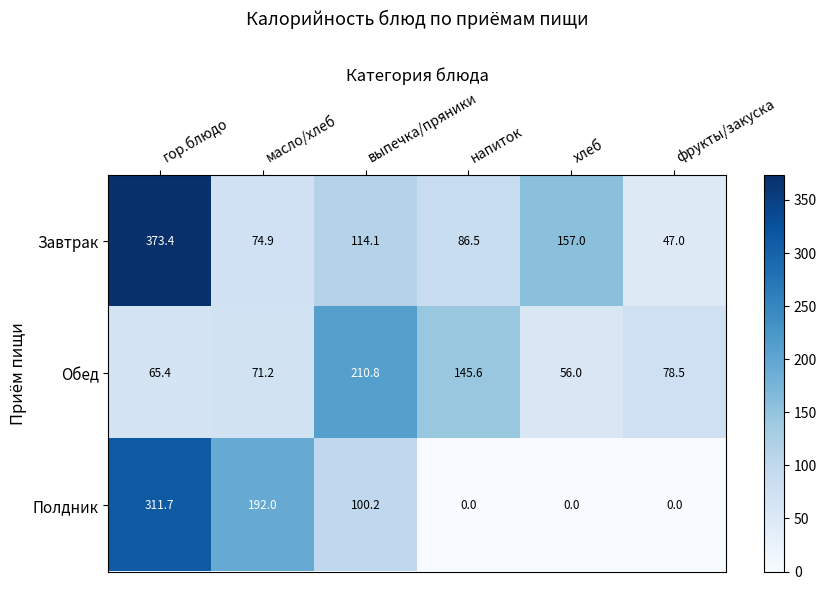

How many data points in Завтрак are less than 114?

3